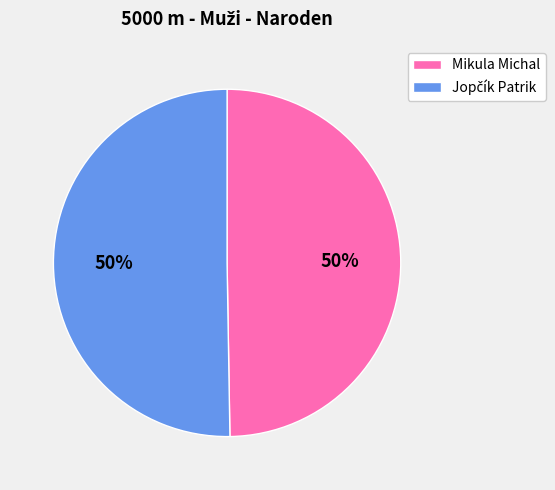

True or false: Mikula Michal accounts for 50% of the total.

True